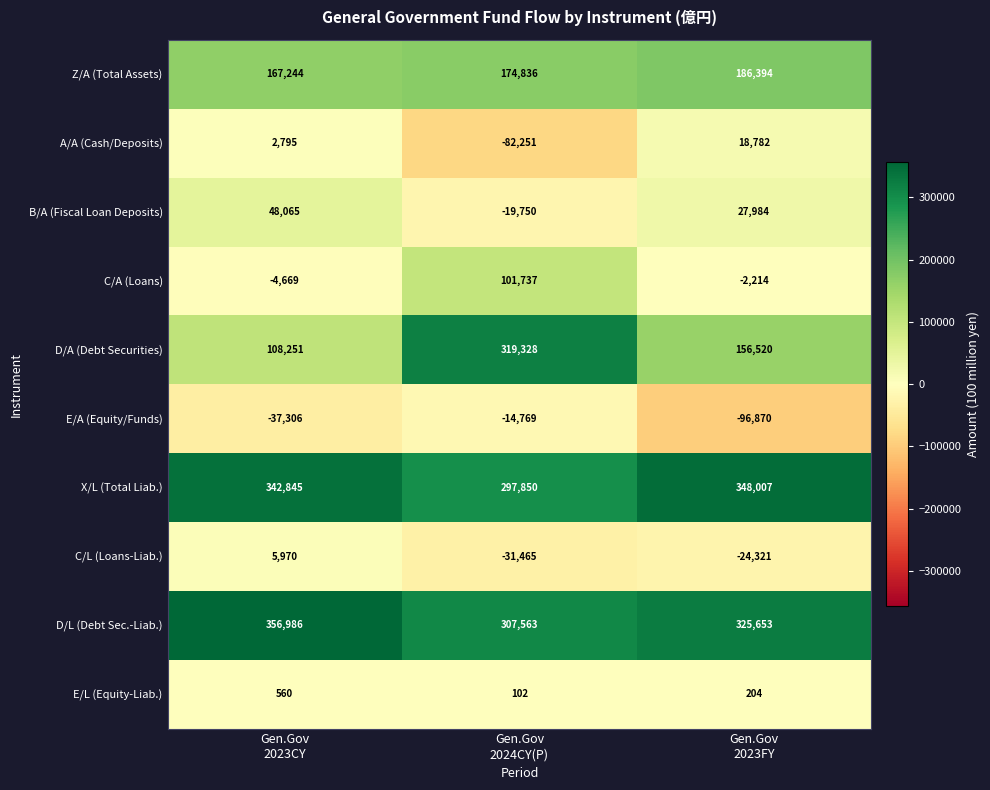

Which series has the largest range (max minus min)?

D/A (Debt Securities)